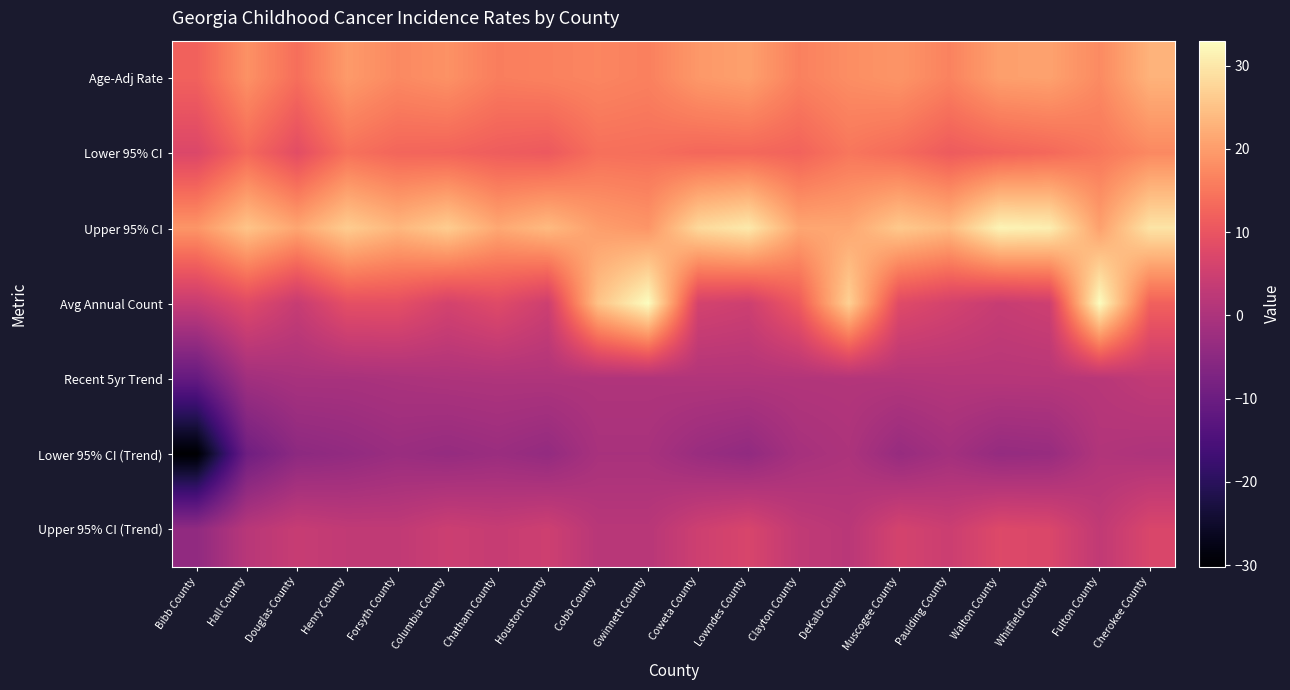

What is the greatest value displayed?

33.0